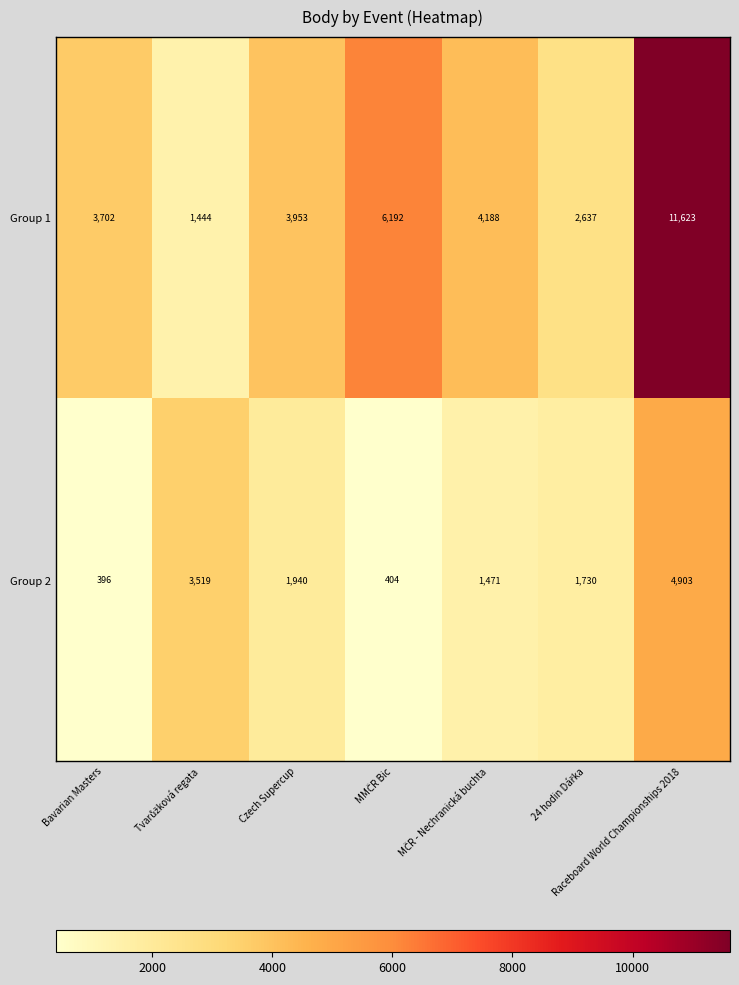

At Raceboard World Championships 2018, list the series in order from smallest to largest.

Group 2, Group 1